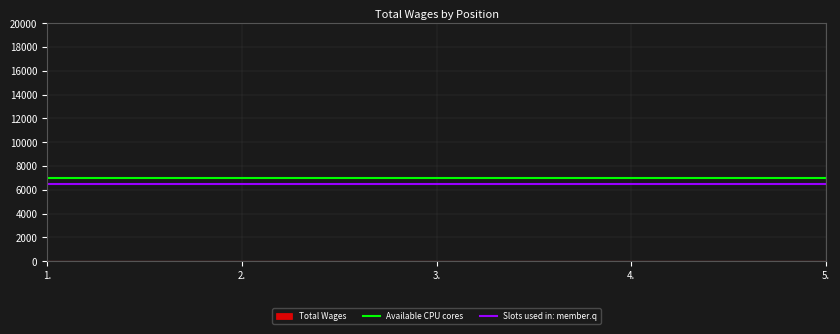

Does the chart have visible grid lines?

Yes